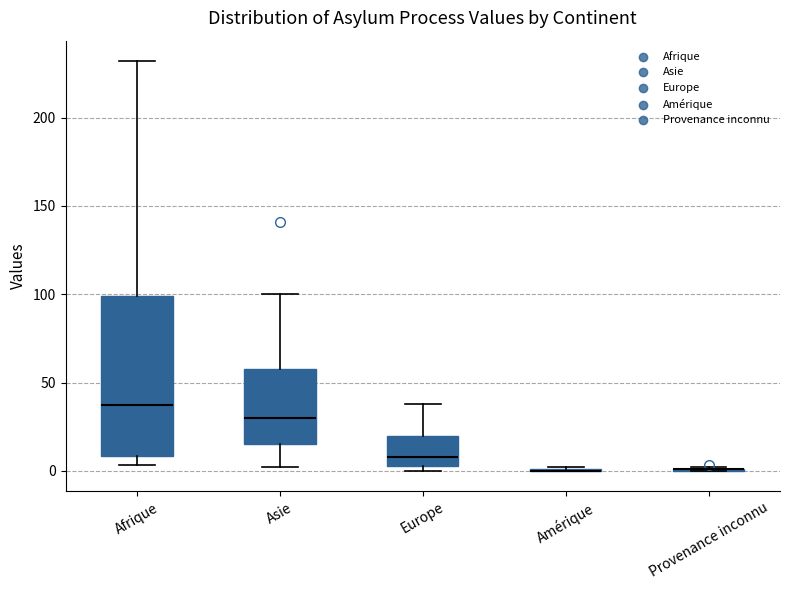

Reading left to right, transcribe this box plot: for each box, give where its median line is, the range the box spans, and where its two whiskers end, as read against the y-axis. The values are not printed on the chart, so give them approximately, as read against the axis.

Afrique: median 35, box 10 to 100, whiskers 5 to 230
Asie: median 30, box 15 to 60, whiskers 0 to 100
Europe: median 10, box 5 to 20, whiskers 0 to 40
Amérique: box collapsed to a line at 0, whiskers 0 to 0
Provenance inconnu: box collapsed to a line at 0, whiskers 0 to 0